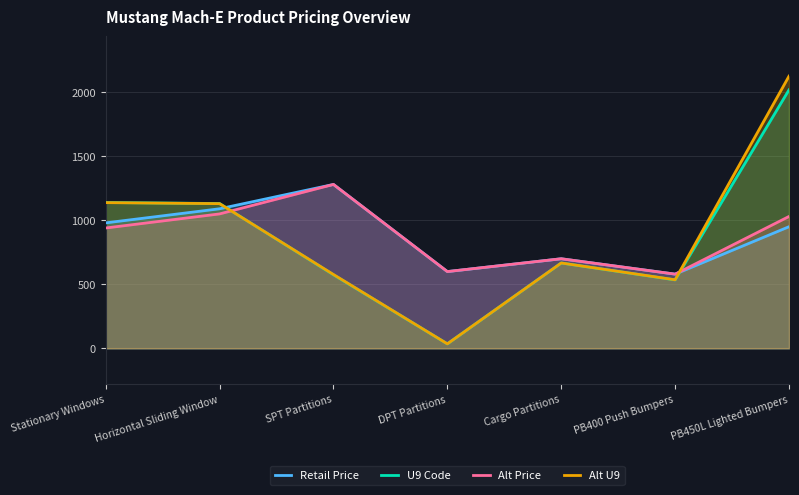

What is the value of the Alt U9 point at the 3rd from the left?

576